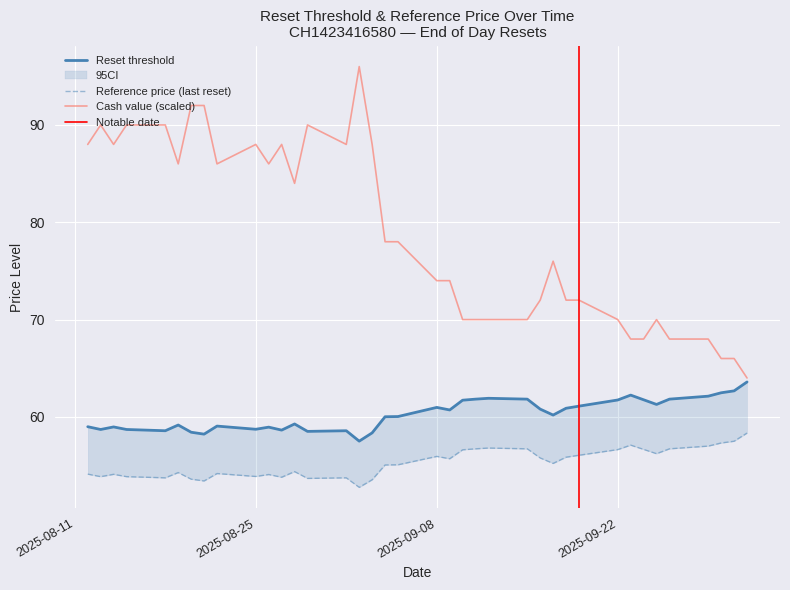

Reading left to right, transcribe all the data shown in this chart.

Reset threshold: 2025-08-12=59.0	2025-08-13=58.7	2025-08-14=59.0	2025-08-15=58.7	2025-08-18=58.6	2025-08-19=59.2	2025-08-20=58.4	2025-08-21=58.2	2025-08-22=59.1	2025-08-25=58.7	2025-08-26=58.9	2025-08-27=58.6	2025-08-28=59.3	2025-08-29=58.5	2025-09-01=58.6	2025-09-02=57.5	2025-09-03=58.4	2025-09-04=60.0	2025-09-05=60.0	2025-09-08=61.0	2025-09-09=60.7	2025-09-10=61.7	2025-09-11=61.8	2025-09-12=61.9	2025-09-15=61.8	2025-09-16=60.8	2025-09-17=60.2	2025-09-18=60.9	2025-09-19=61.1	2025-09-22=61.7	2025-09-23=62.2	2025-09-24=61.8	2025-09-25=61.3	2025-09-26=61.8	2025-09-29=62.1	2025-09-30=62.5	2025-10-01=62.7	2025-10-02=63.6
Reference price (last reset): 2025-08-12=54.1	2025-08-13=53.9	2025-08-14=54.1	2025-08-15=53.9	2025-08-18=53.7	2025-08-19=54.3	2025-08-20=53.6	2025-08-21=53.4	2025-08-22=54.2	2025-08-25=53.9	2025-08-26=54.1	2025-08-27=53.8	2025-08-28=54.4	2025-08-29=53.7	2025-09-01=53.7	2025-09-02=52.8	2025-09-03=53.5	2025-09-04=55.1	2025-09-05=55.1	2025-09-08=55.9	2025-09-09=55.7	2025-09-10=56.6	2025-09-11=56.7	2025-09-12=56.8	2025-09-15=56.7	2025-09-16=55.8	2025-09-17=55.2	2025-09-18=55.9	2025-09-19=56.1	2025-09-22=56.6	2025-09-23=57.1	2025-09-24=56.7	2025-09-25=56.2	2025-09-26=56.7	2025-09-29=57.0	2025-09-30=57.3	2025-10-01=57.5	2025-10-02=58.3
Cash value: 2025-08-12=88.0	2025-08-13=90.0	2025-08-14=88.0	2025-08-15=90.0	2025-08-18=90.0	2025-08-19=86.0	2025-08-20=92.0	2025-08-21=92.0	2025-08-22=86.0	2025-08-25=88.0	2025-08-26=86.0	2025-08-27=88.0	2025-08-28=84.0	2025-08-29=90.0	2025-09-01=88.0	2025-09-02=96.0	2025-09-03=88.0	2025-09-04=78.0	2025-09-05=78.0	2025-09-08=74.0	2025-09-09=74.0	2025-09-10=70.0	2025-09-11=70.0	2025-09-12=70.0	2025-09-15=70.0	2025-09-16=72.0	2025-09-17=76.0	2025-09-18=72.0	2025-09-19=72.0	2025-09-22=70.0	2025-09-23=68.0	2025-09-24=68.0	2025-09-25=70.0	2025-09-26=68.0	2025-09-29=68.0	2025-09-30=66.0	2025-10-01=66.0	2025-10-02=64.0